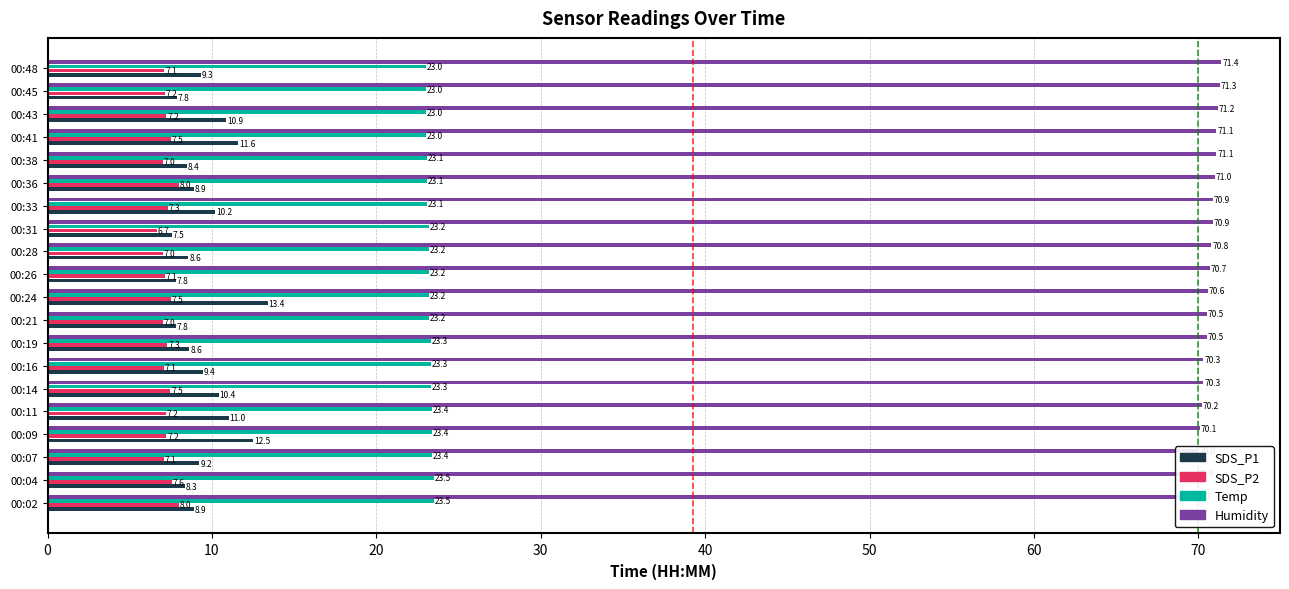

What is the approximate value of Humidity at 00:24?

70.6